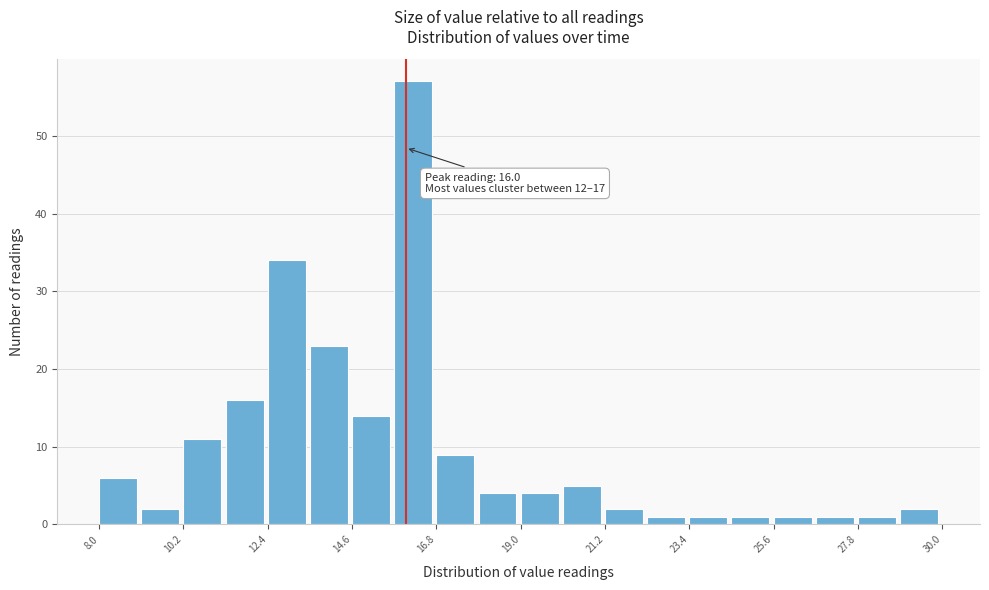

Read against the x-axis, roughly where is the centre of the tallest bar?

16.0